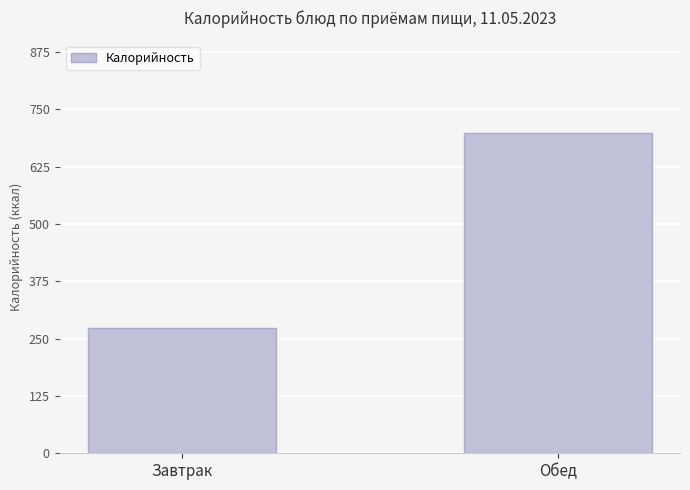

What is the ratio of the value at Завтрак to the value at Обед?

0.4